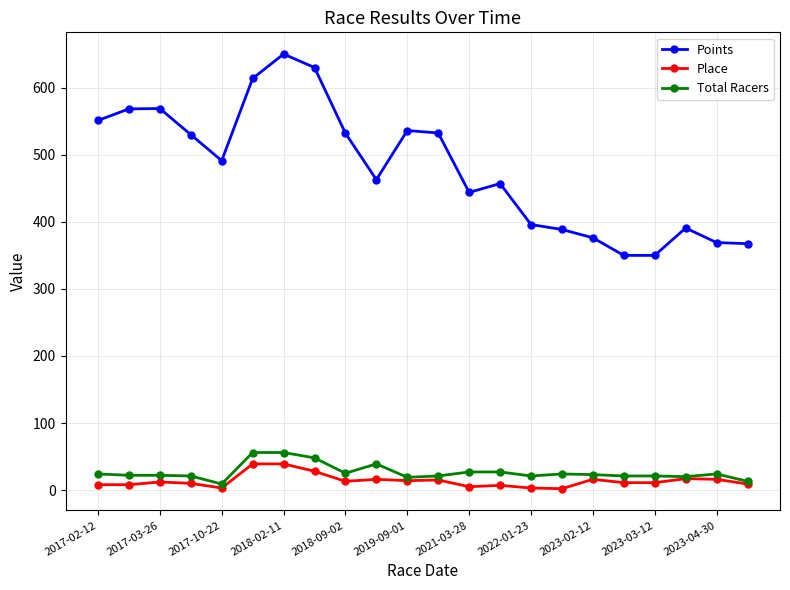

What is the highest value of the Total Racers series?

56.0